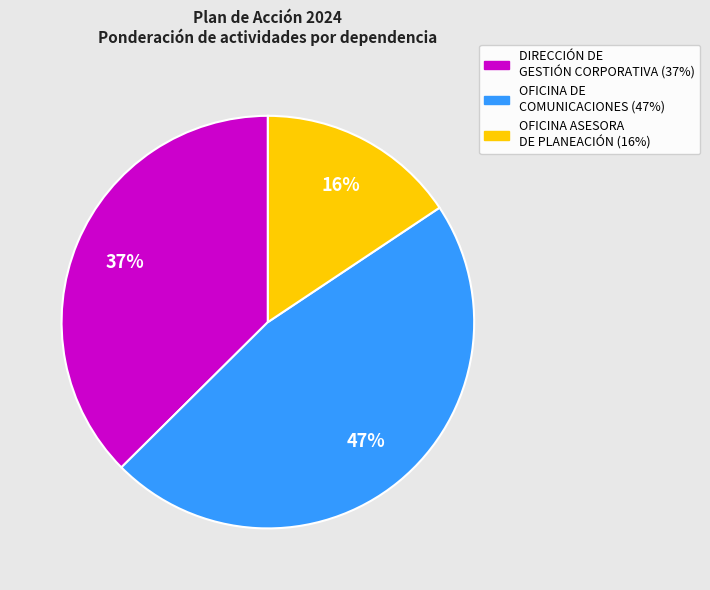

To the nearest percent, what is the average slice percentage?

33%